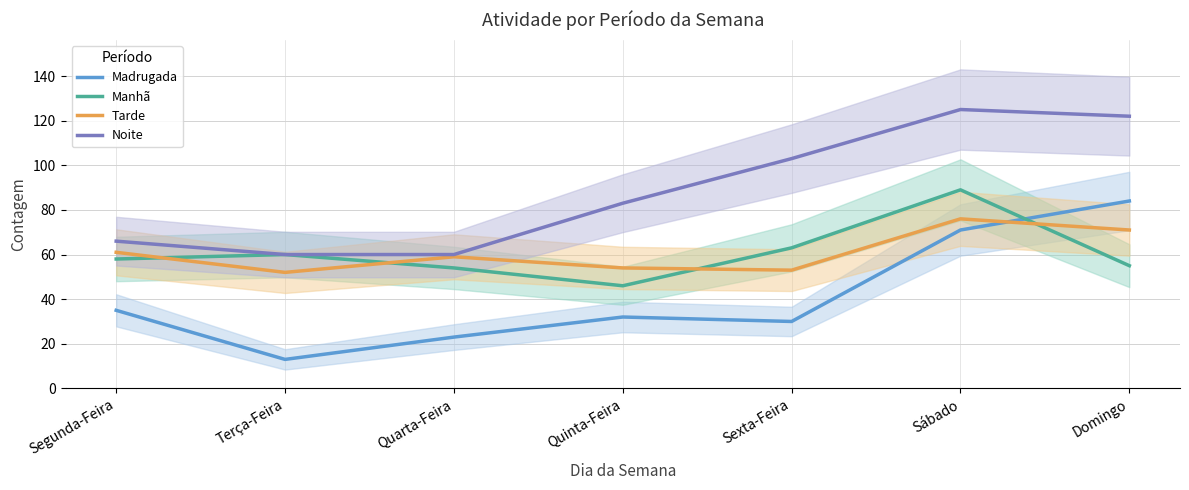

Reading left to right, list all the values displayed in this chart.

Madrugada: Segunda-Feira=35	Terça-Feira=13	Quarta-Feira=23	Quinta-Feira=32	Sexta-Feira=30	Sábado=71	Domingo=84
Manhã: Segunda-Feira=58	Terça-Feira=60	Quarta-Feira=54	Quinta-Feira=46	Sexta-Feira=63	Sábado=89	Domingo=55
Tarde: Segunda-Feira=61	Terça-Feira=52	Quarta-Feira=59	Quinta-Feira=54	Sexta-Feira=53	Sábado=76	Domingo=71
Noite: Segunda-Feira=66	Terça-Feira=60	Quarta-Feira=60	Quinta-Feira=83	Sexta-Feira=103	Sábado=125	Domingo=122